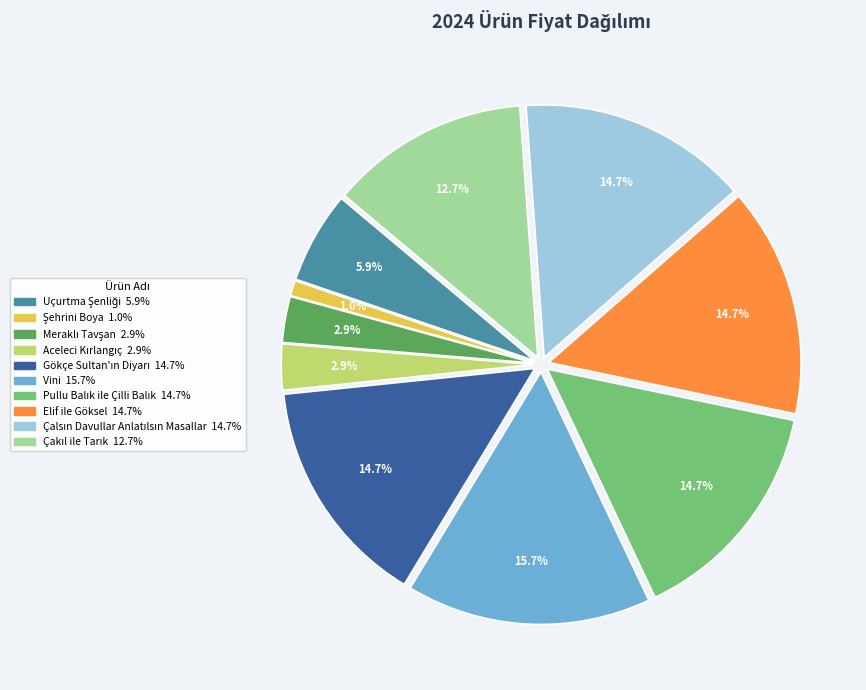

Which category has the biggest portion of the pie?

Vini